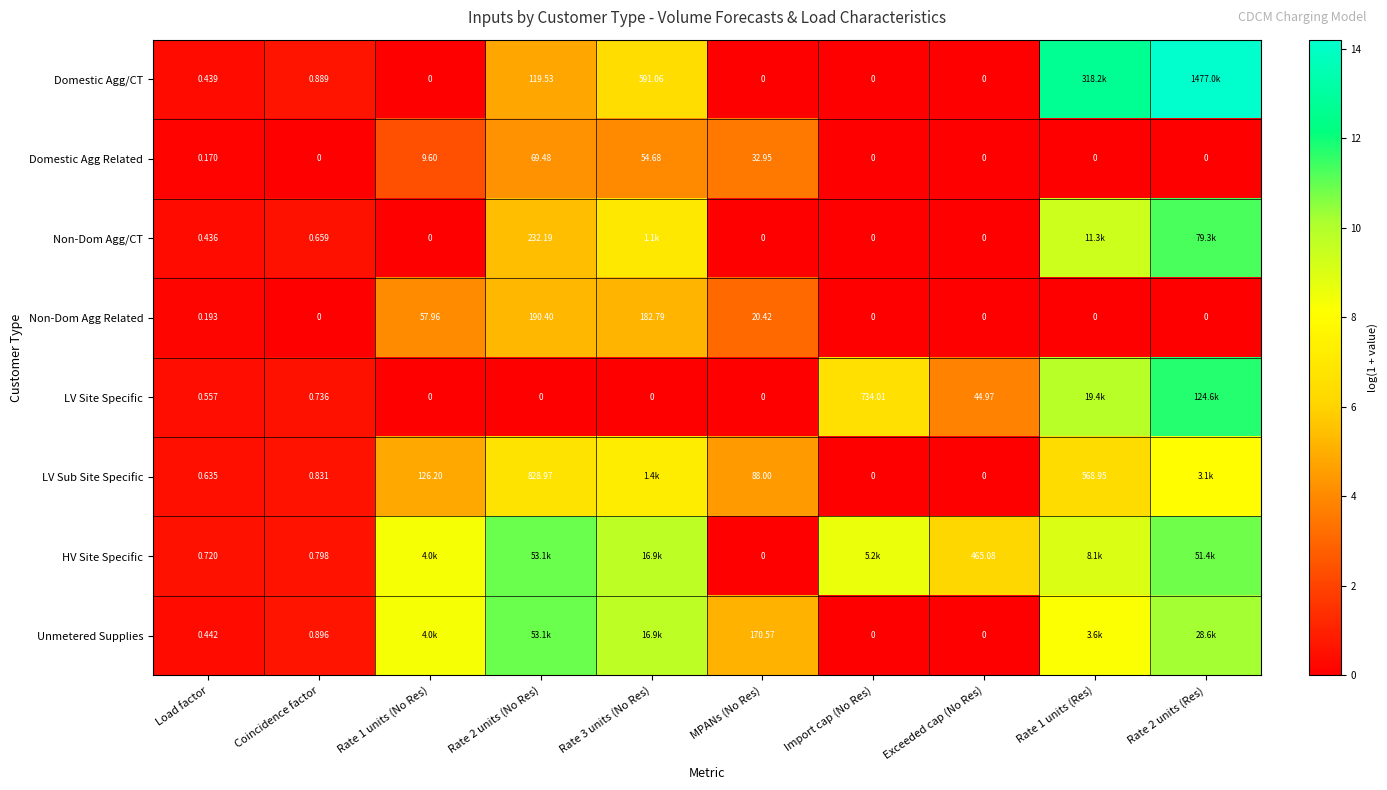

Is the value of Non-Dom Agg Related at MPANs (No Res) greater than the value of LV Sub Site Specific at Import cap (No Res)?

Yes